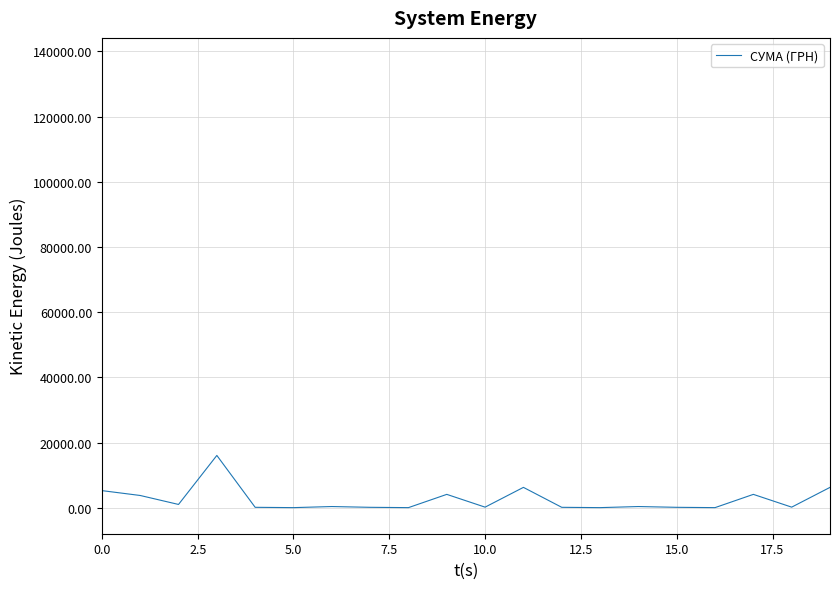

What is the difference between the maximum and minimum values?

16009.0